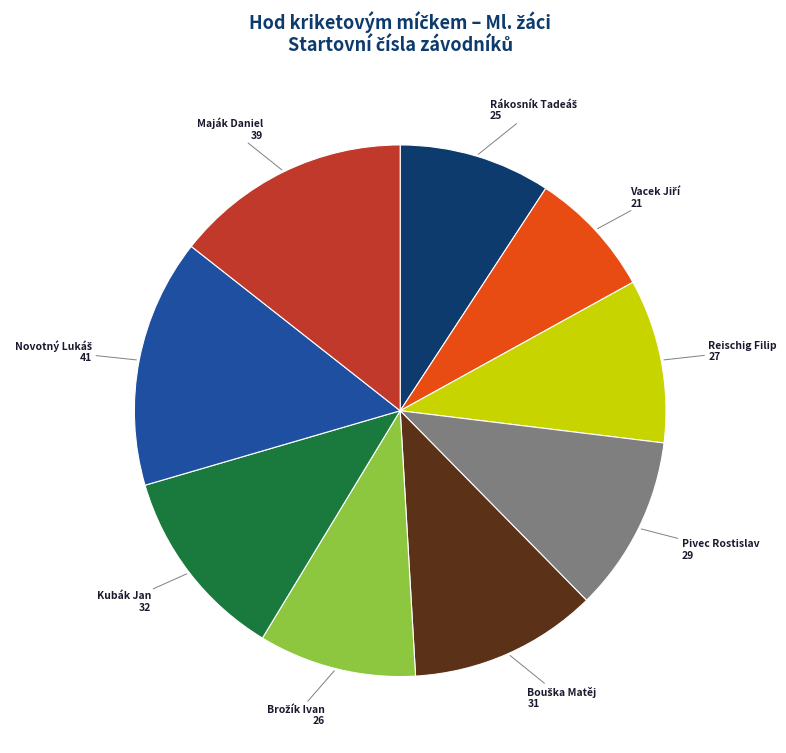

Between Reischig Filip and Maják Daniel, which is larger?

Maják Daniel